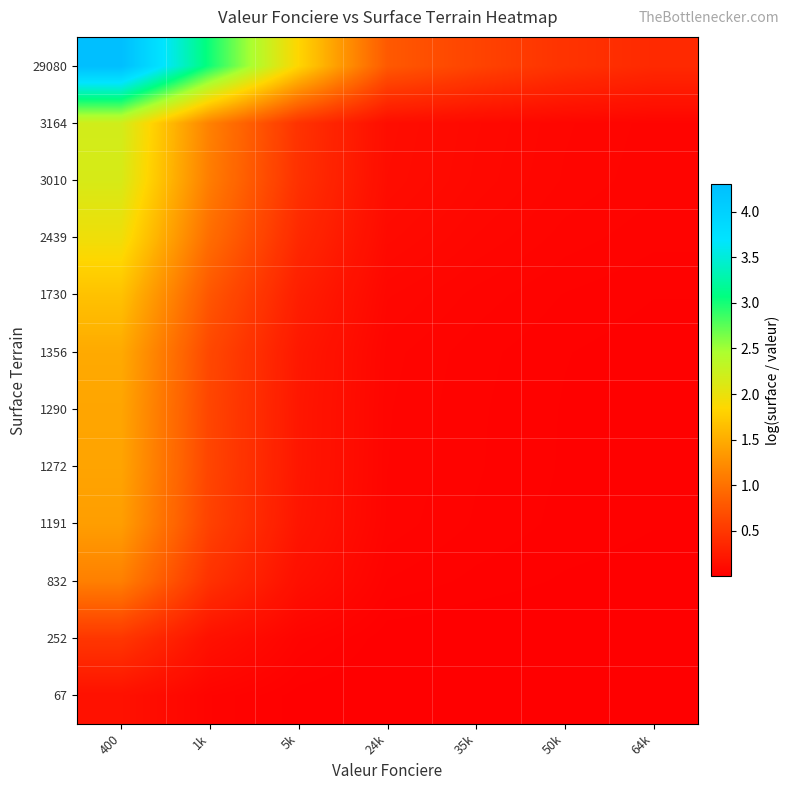

Which series has the largest range (max minus min)?

29080